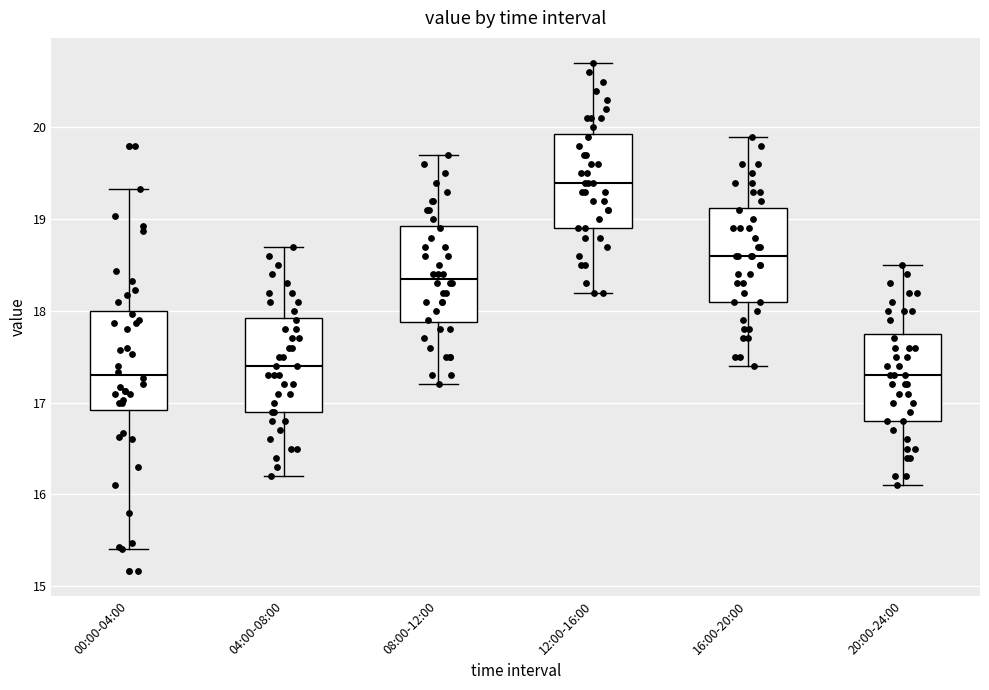

Reading left to right, transcribe this box plot: for each box, give where its median line is, the range the box spans, and where its two whiskers end, as read against the y-axis. The values are not printed on the chart, so give them approximately, as read against the axis.

00:00-04:00: median 17.3, box 16.9 to 18.0, whiskers 15.4 to 19.3
04:00-08:00: median 17.4, box 16.9 to 17.9, whiskers 16.2 to 18.7
08:00-12:00: median 18.4, box 17.9 to 18.9, whiskers 17.2 to 19.7
12:00-16:00: median 19.4, box 18.9 to 19.9, whiskers 18.2 to 20.7
16:00-20:00: median 18.6, box 18.1 to 19.1, whiskers 17.4 to 19.9
20:00-24:00: median 17.3, box 16.8 to 17.8, whiskers 16.1 to 18.5